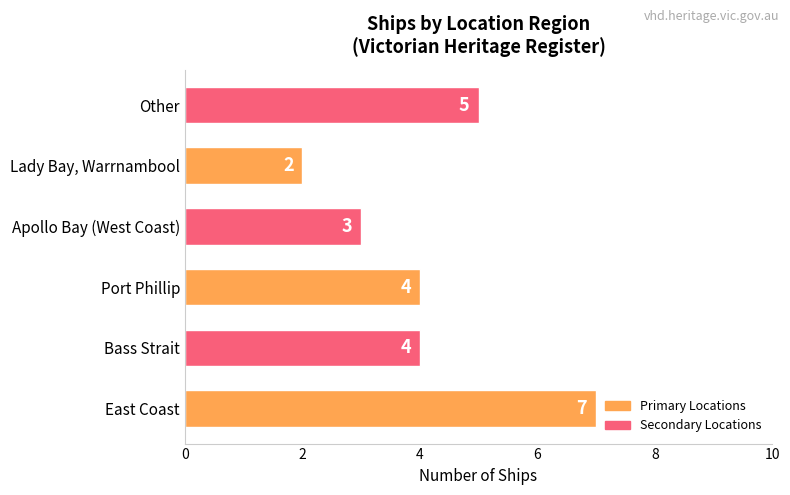

The chart shows a value of 7 at East Coast. True or false?

True